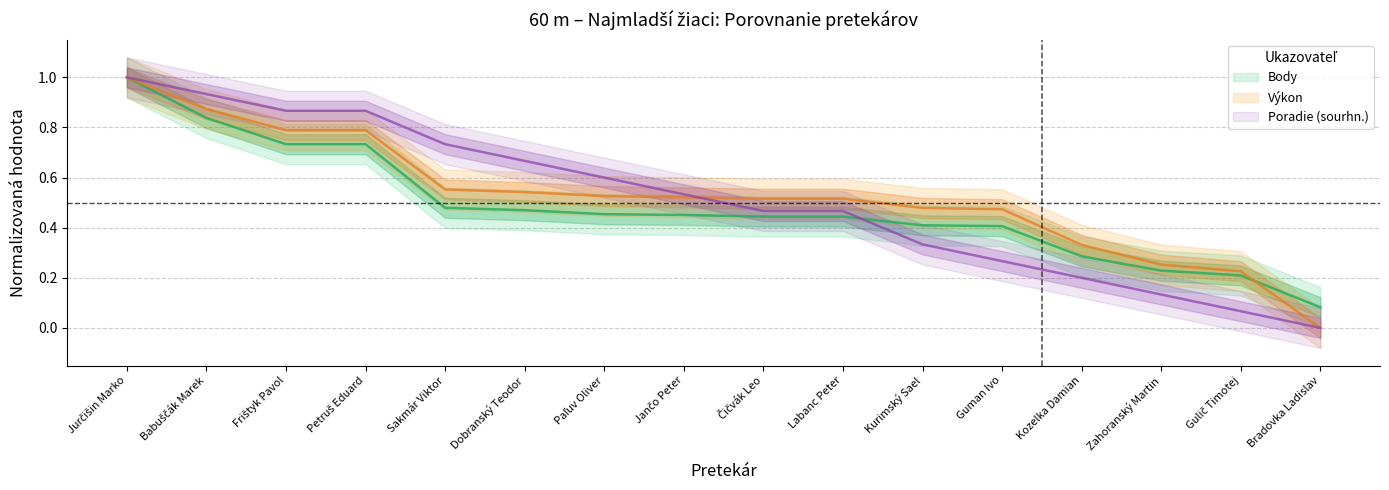

List the series in order of their peak value, lowest first.

Poradie (sourhn.), Výkon, Body